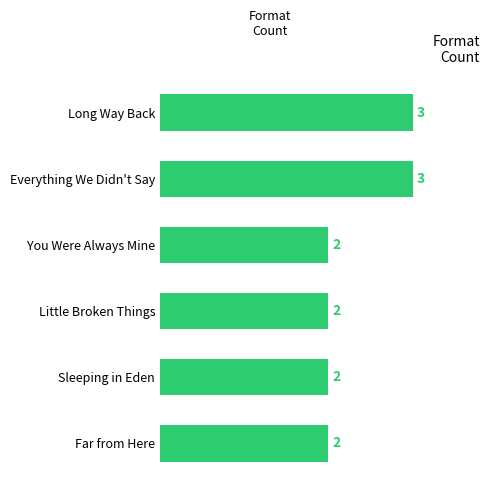

Between Long Way Back and Little Broken Things, which is larger?

Long Way Back